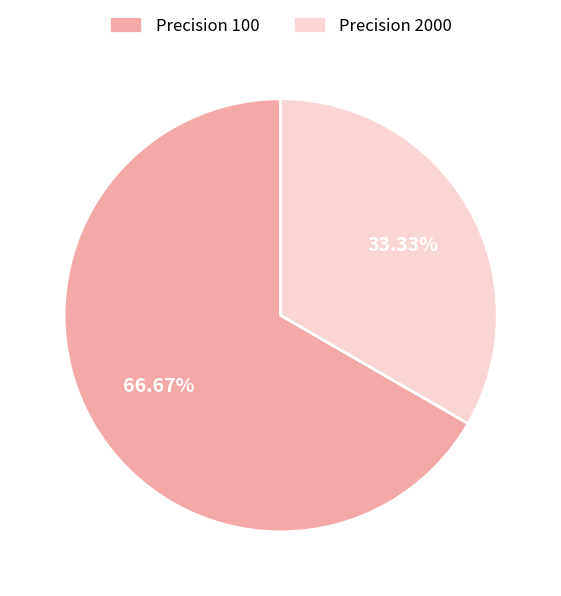

Is there a majority slice in this chart?

Yes